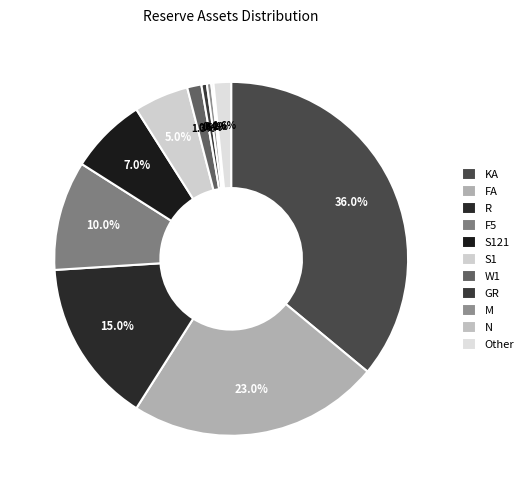

The F5 slice represents 10% of the pie. True or false?

True